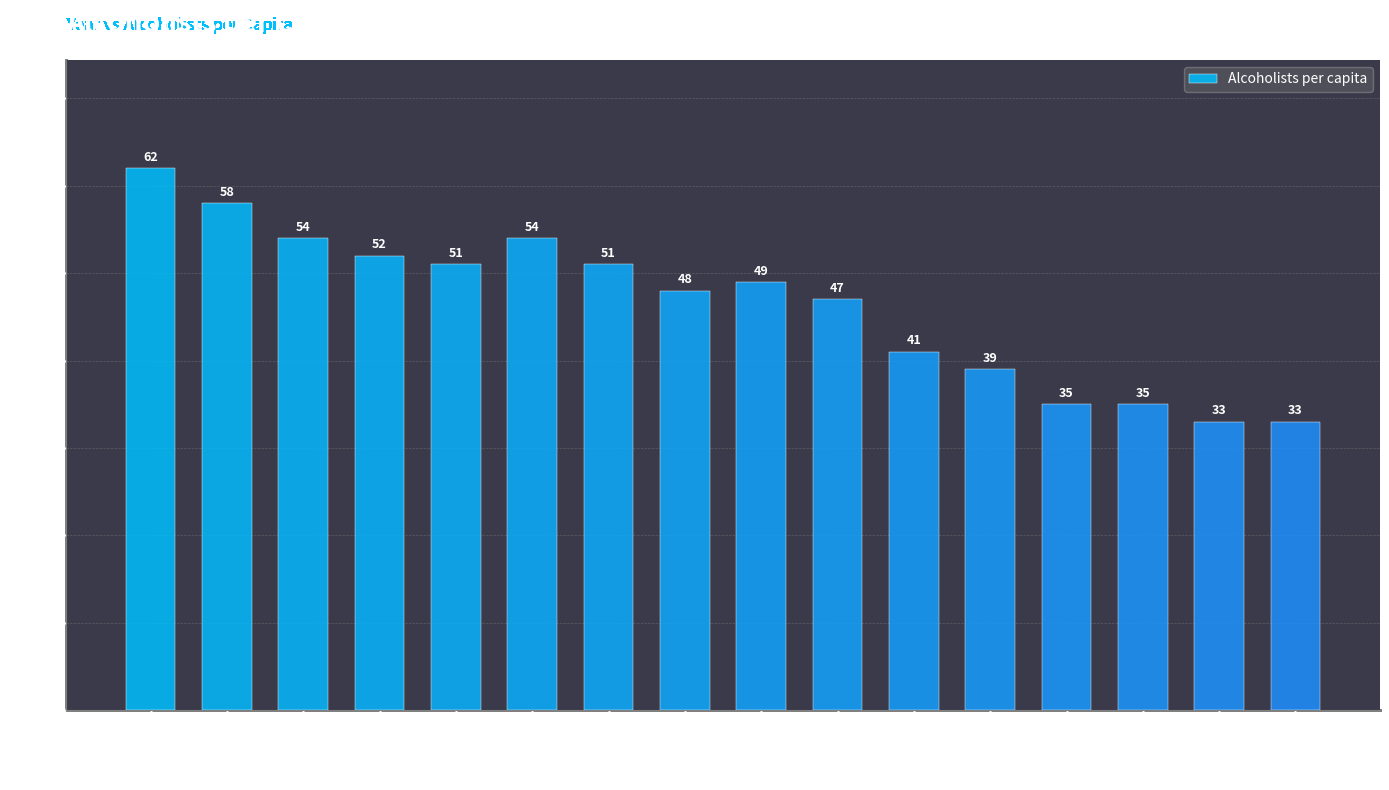

What is the difference between the maximum and minimum values?

29